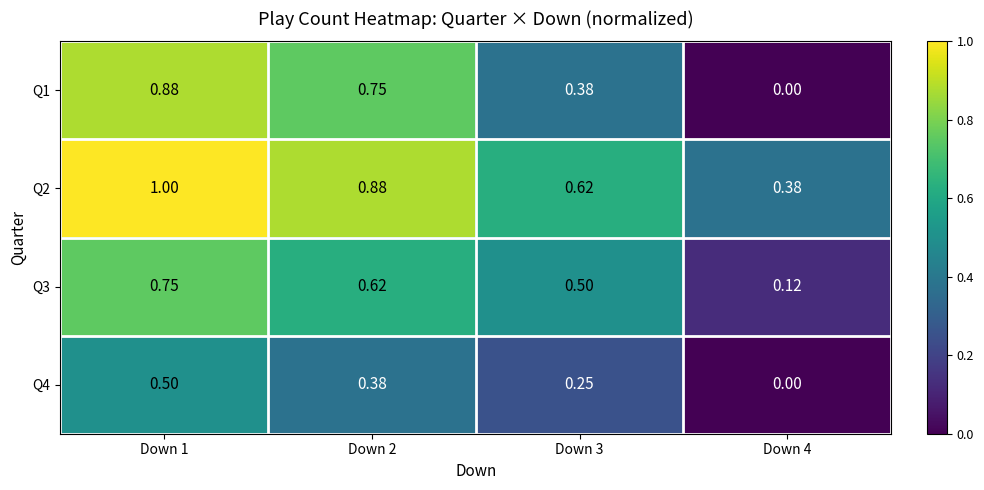

Which series has the widest spread of values?

Q1